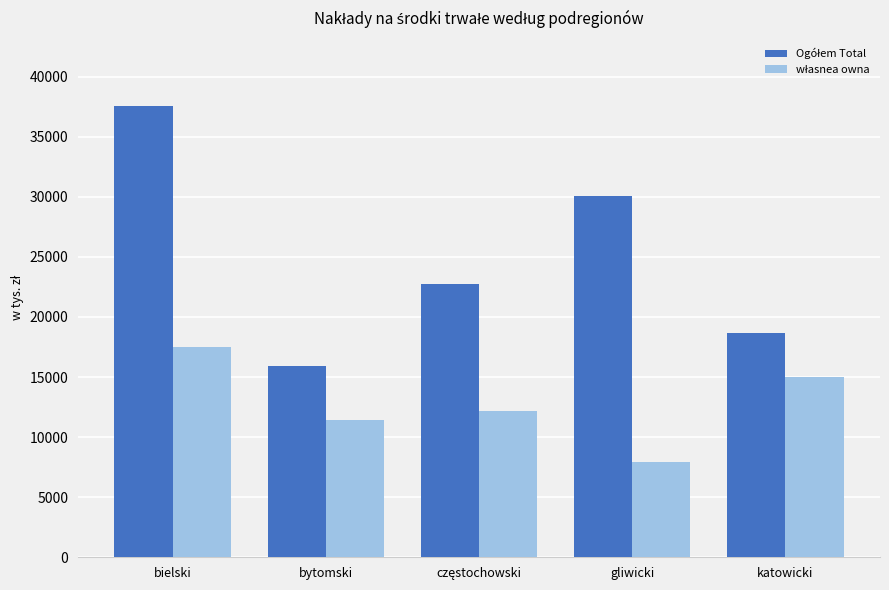

What is the spread (max minus min) of values at bielski?

20084.1